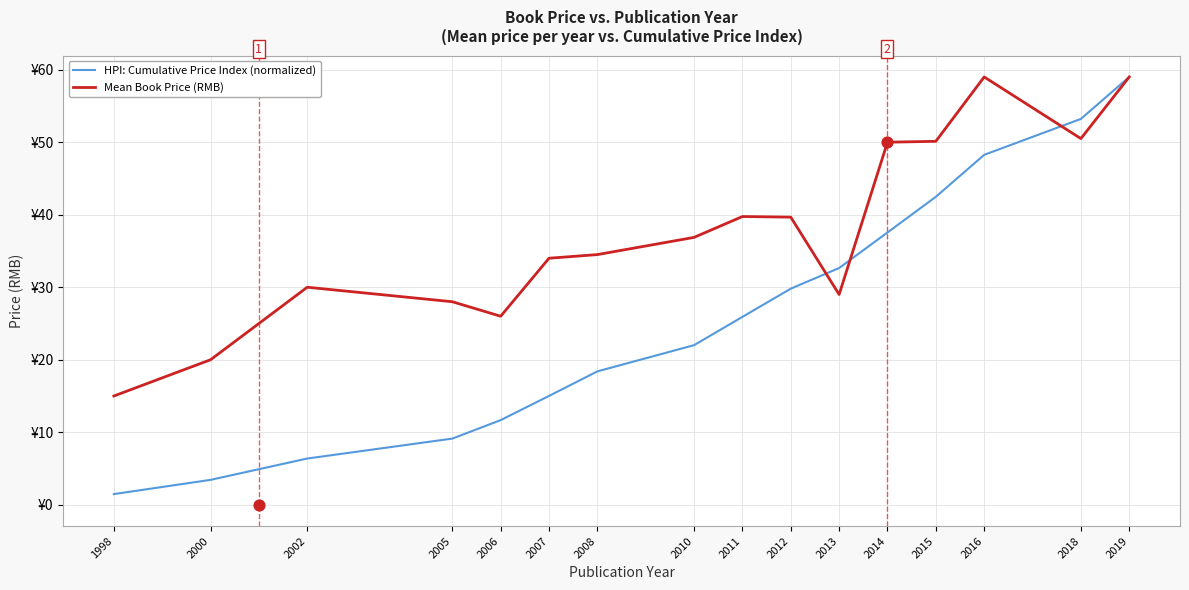

Which series has the largest total across all categories?

Mean Book Price (RMB)